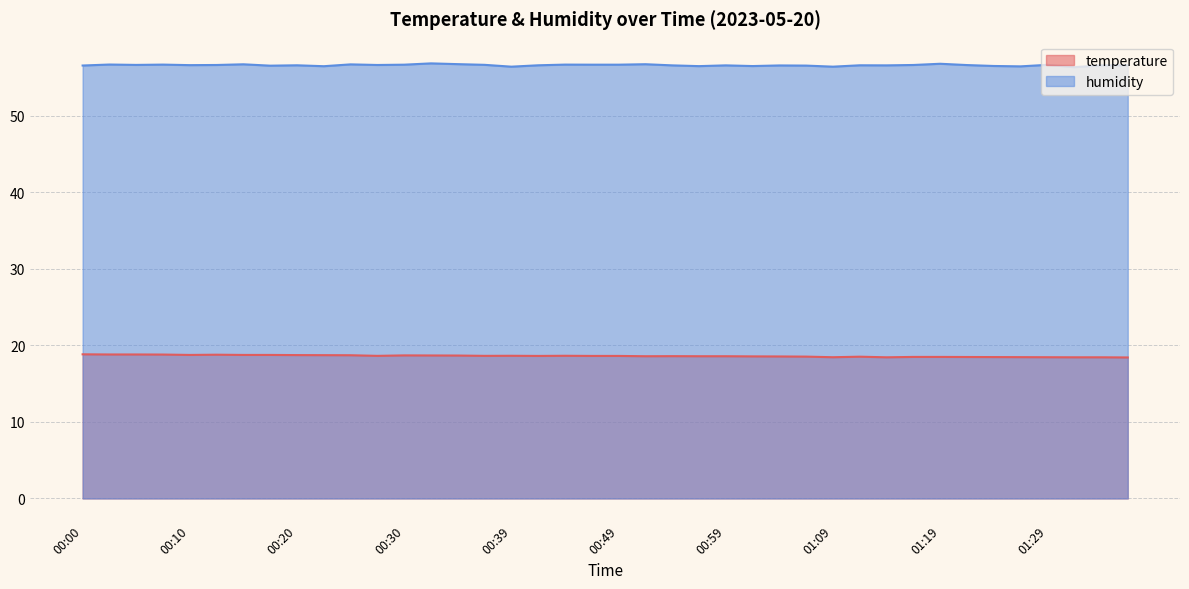

What position from the right is 01:34?

2